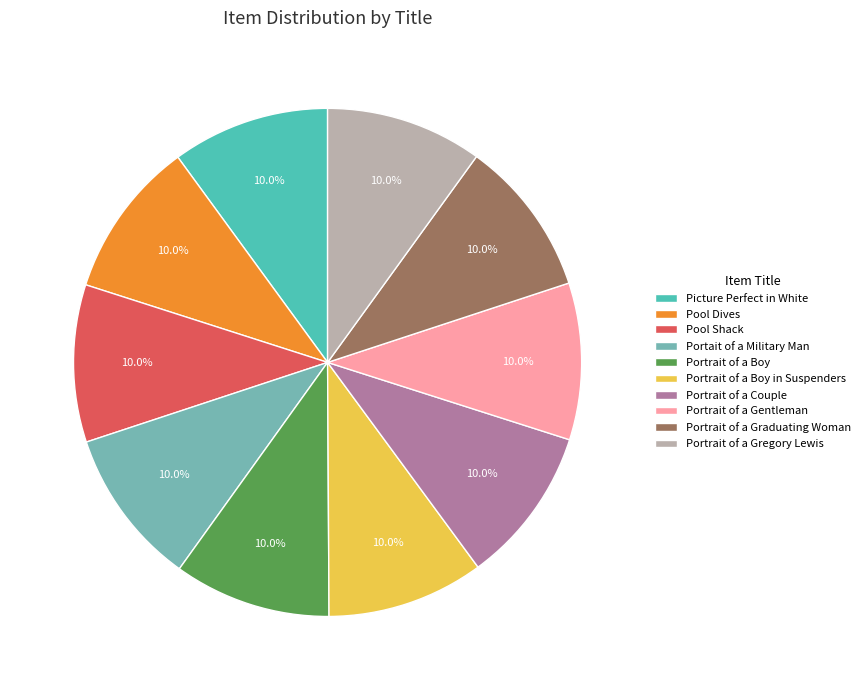

How many segments does this pie chart have?

10